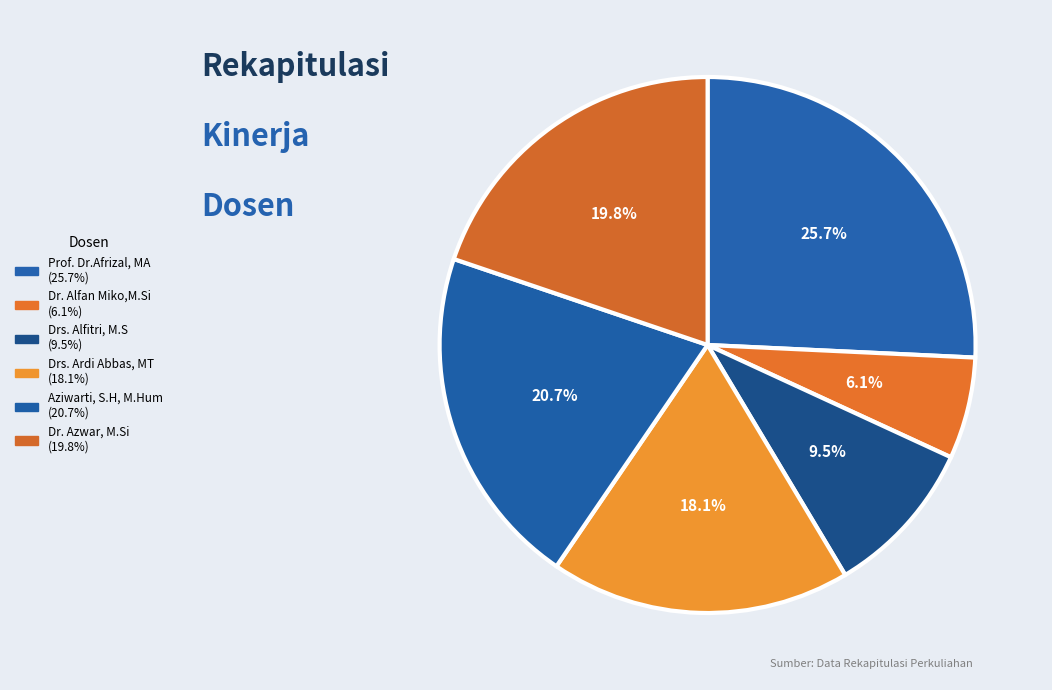

Is it true that Drs. Alfitri, M.S is 10% of the pie?

True